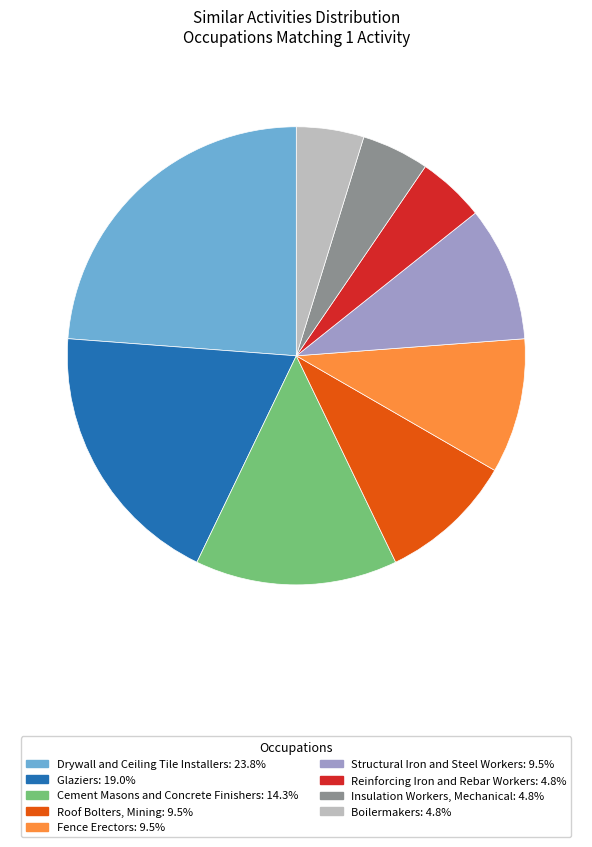

Is there any slice that represents more than half of the pie?

No